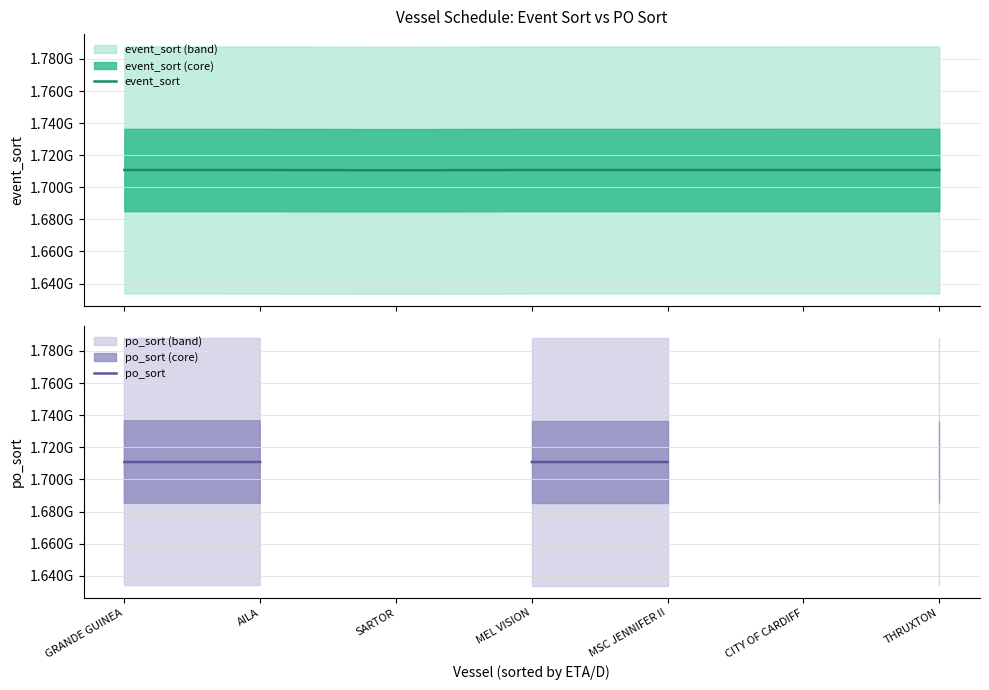

What is the minimum value shown in the chart?

1710595407.0